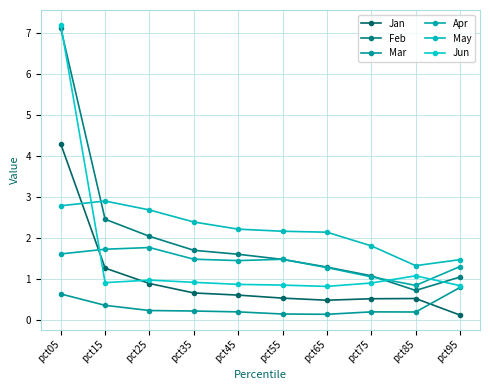

What is the difference between the May values at pct05 and pct65?

0.6